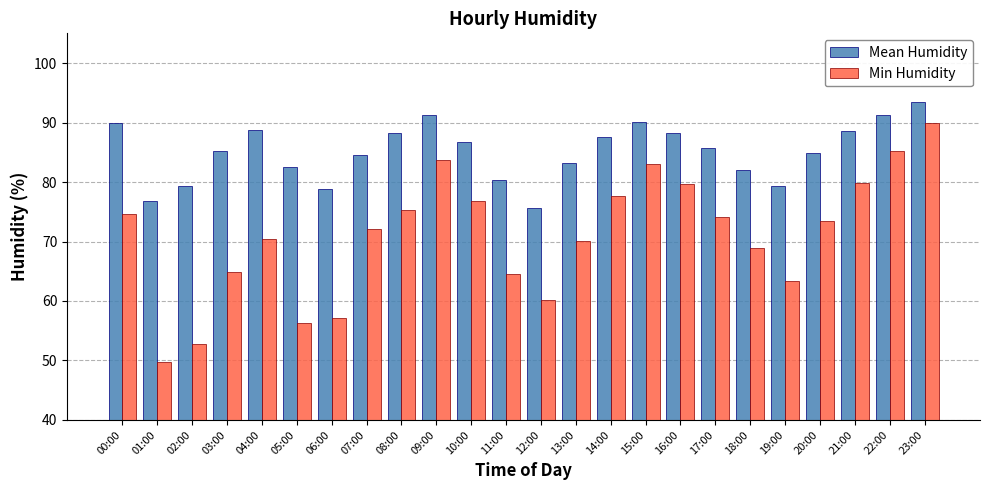

Between 05:00 and 07:00, which series saw the biggest shift?

Min Humidity